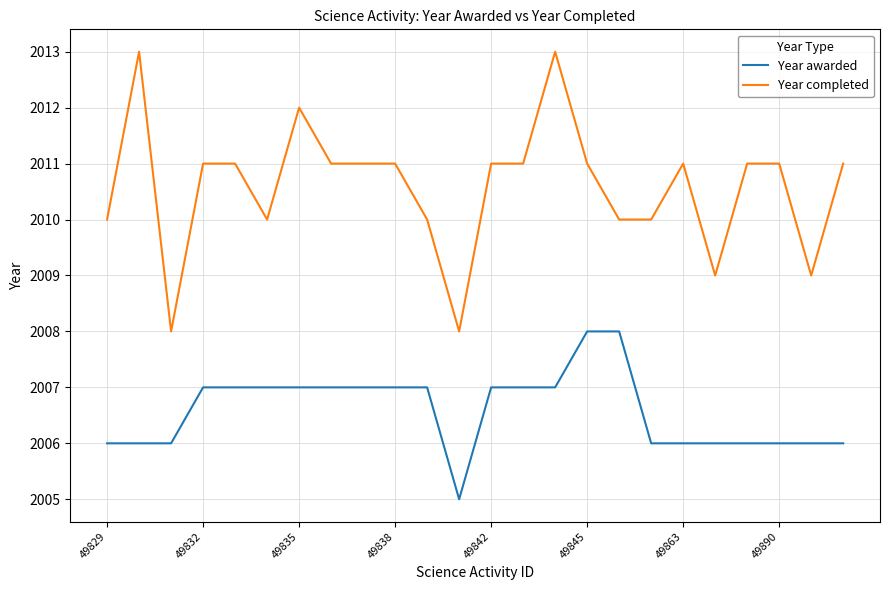

What is the smallest value displayed?

2005